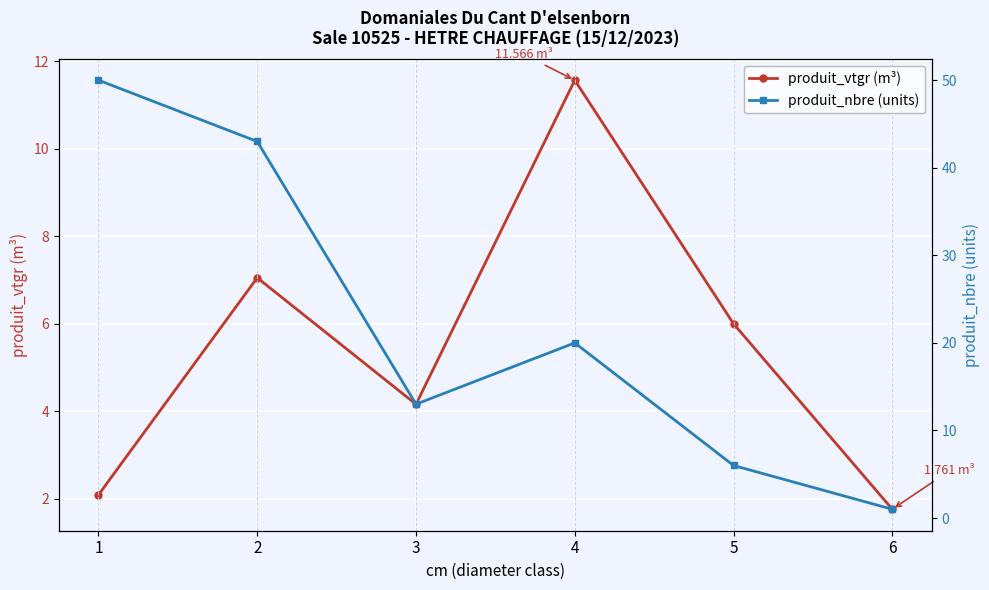

At which category does the chart reach its minimum across all series?

6